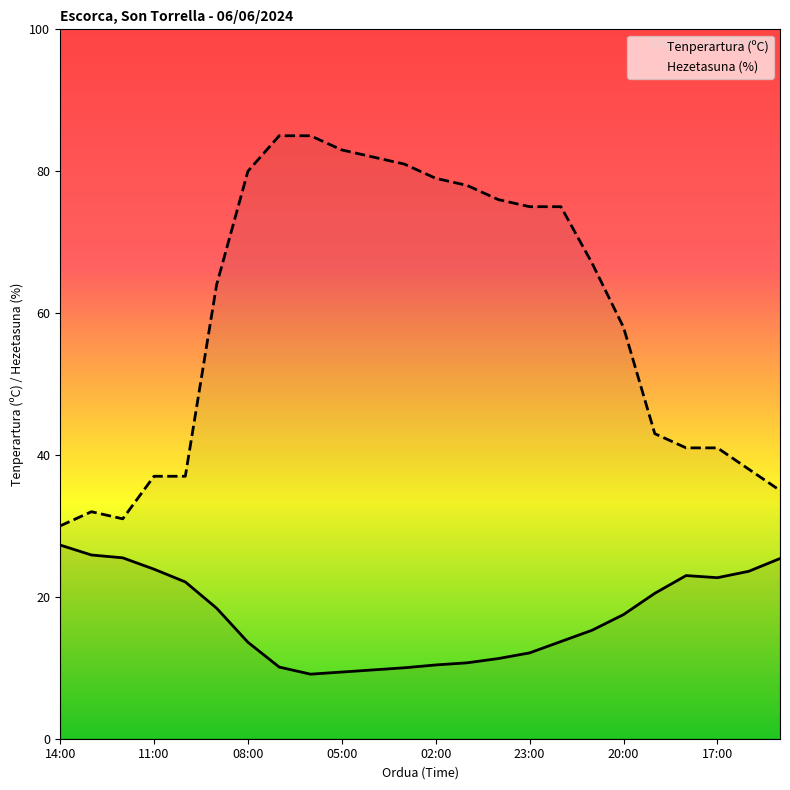

At which category does Hezetasuna (%) reach its first local peak?

13:00